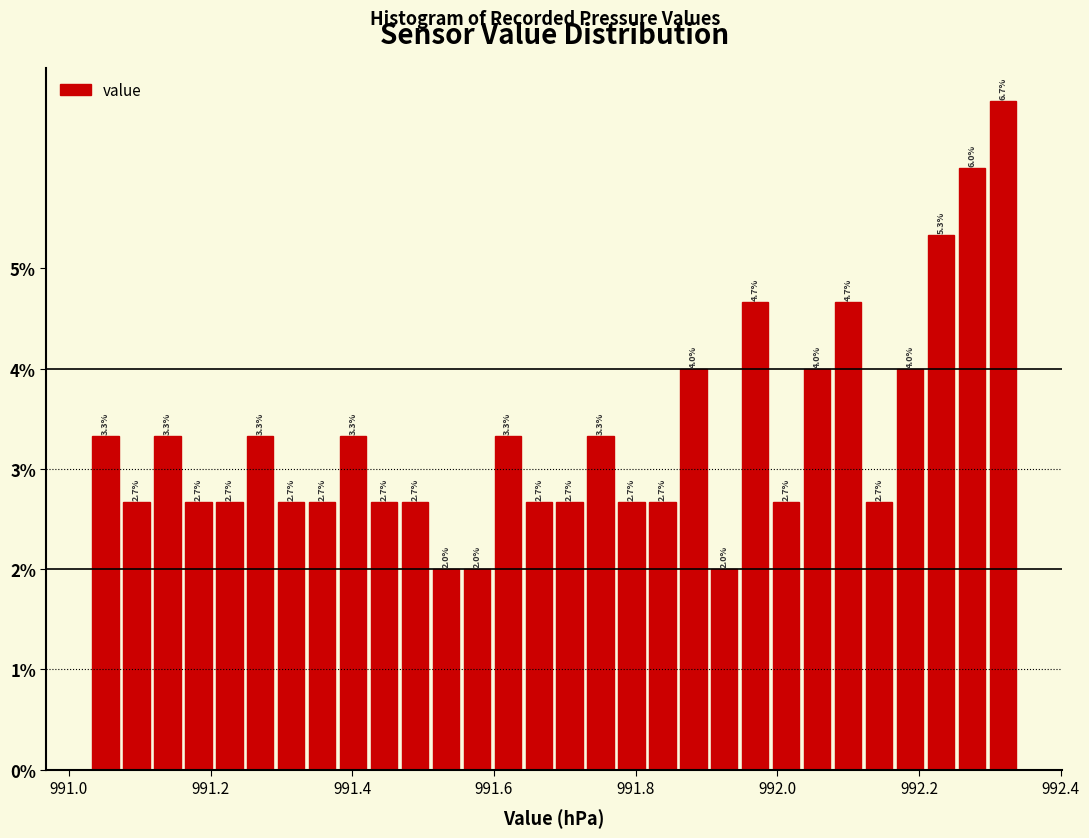

Around what value on the x-axis is the tallest bar? Give the approximate position of its centre, as read against the axis.

992.32